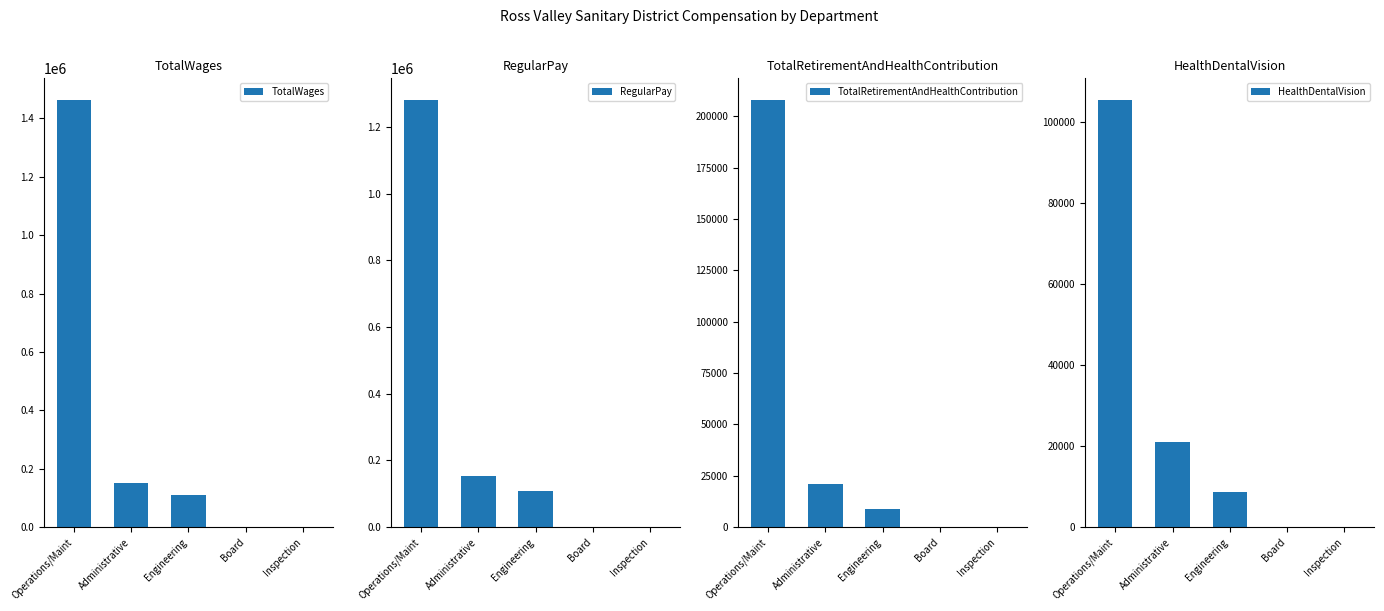

What is the highest value of the RegularPay series?

1281808